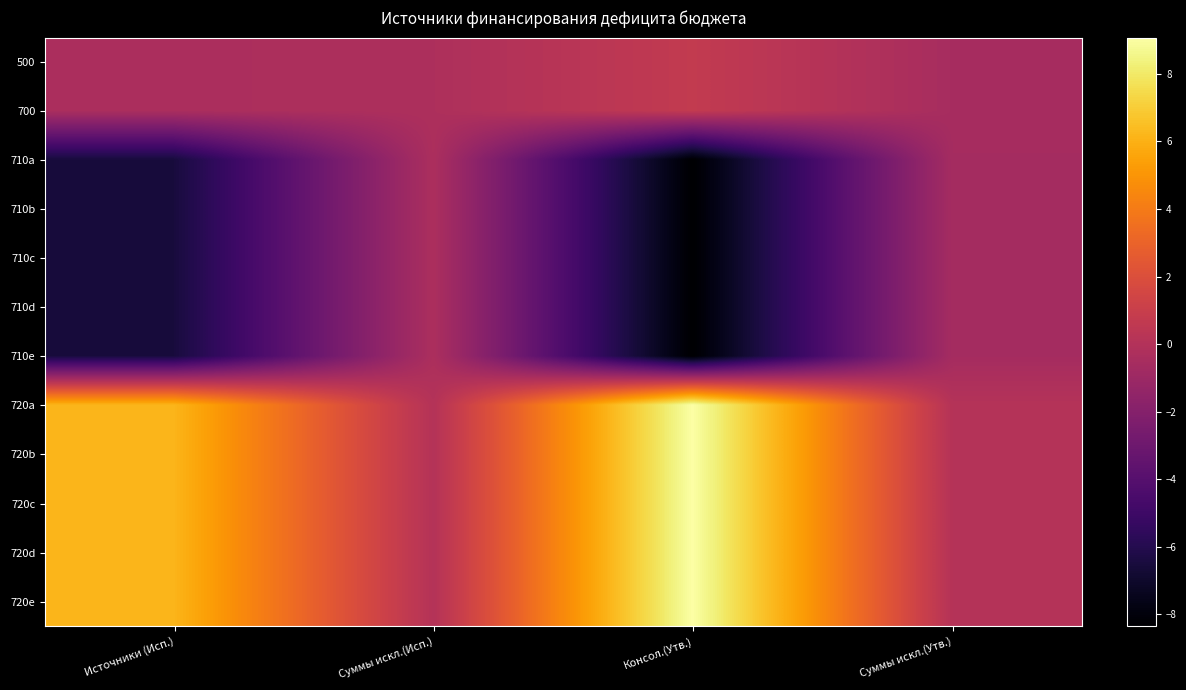

What is the greatest value displayed?

9074502.2